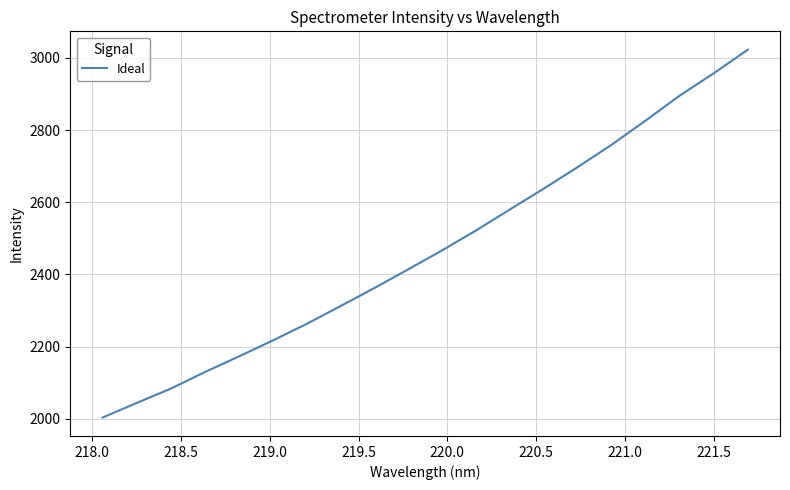

What is the minimum value shown in the chart?

2003.2